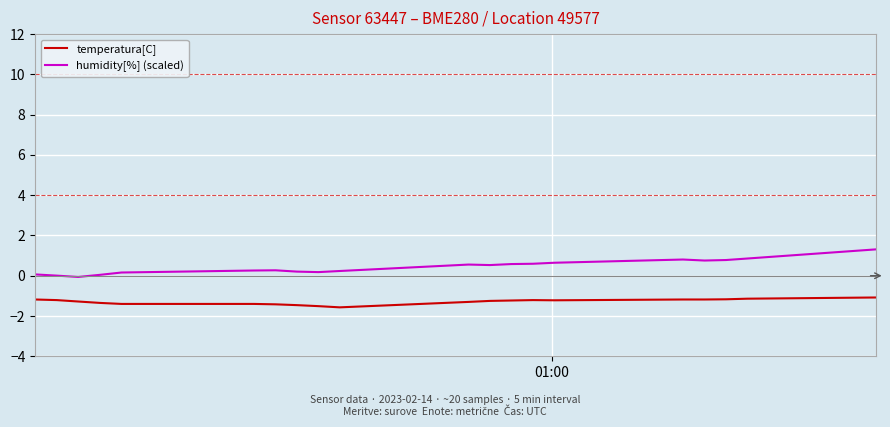

True or false: humidity[%] (scaled) and temperatura[C] cross at least once.

False